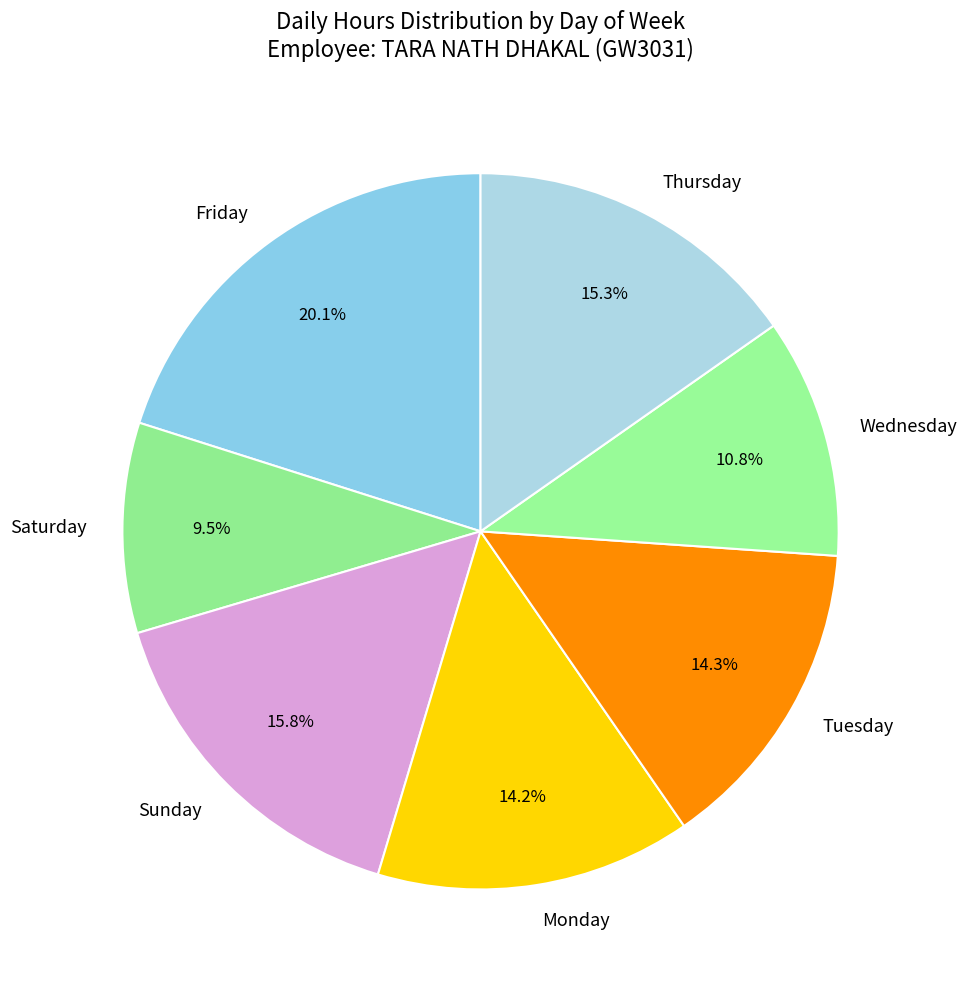

Combined, do Thursday and Monday account for over 50%?

No